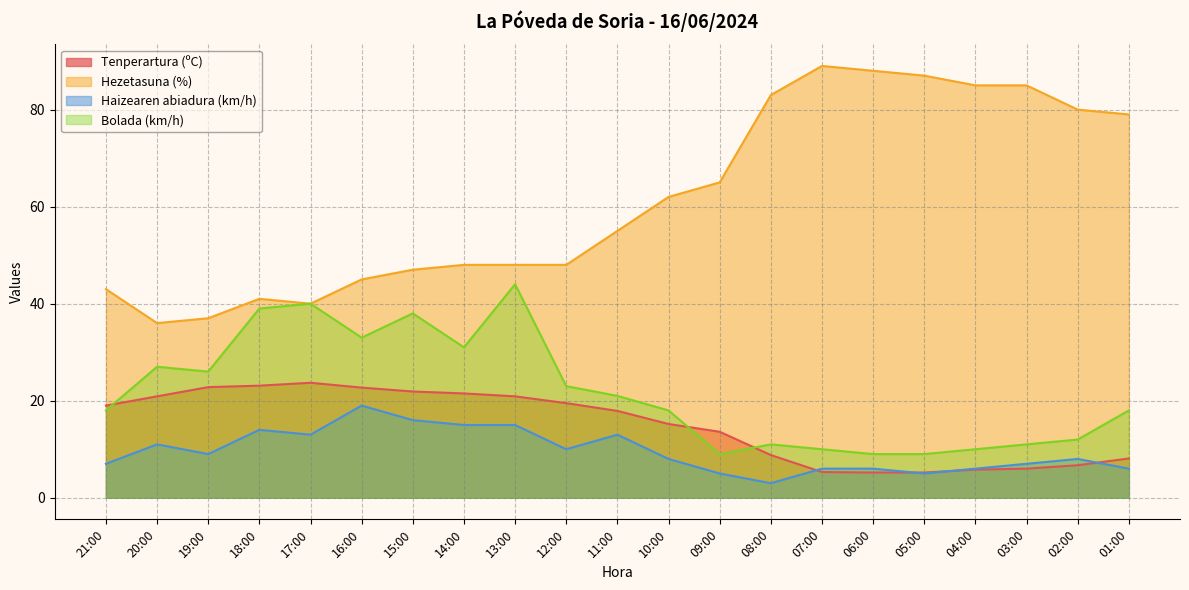

True or false: Haizearen abiadura (km/h) and Hezetasuna (%) cross at least once.

False